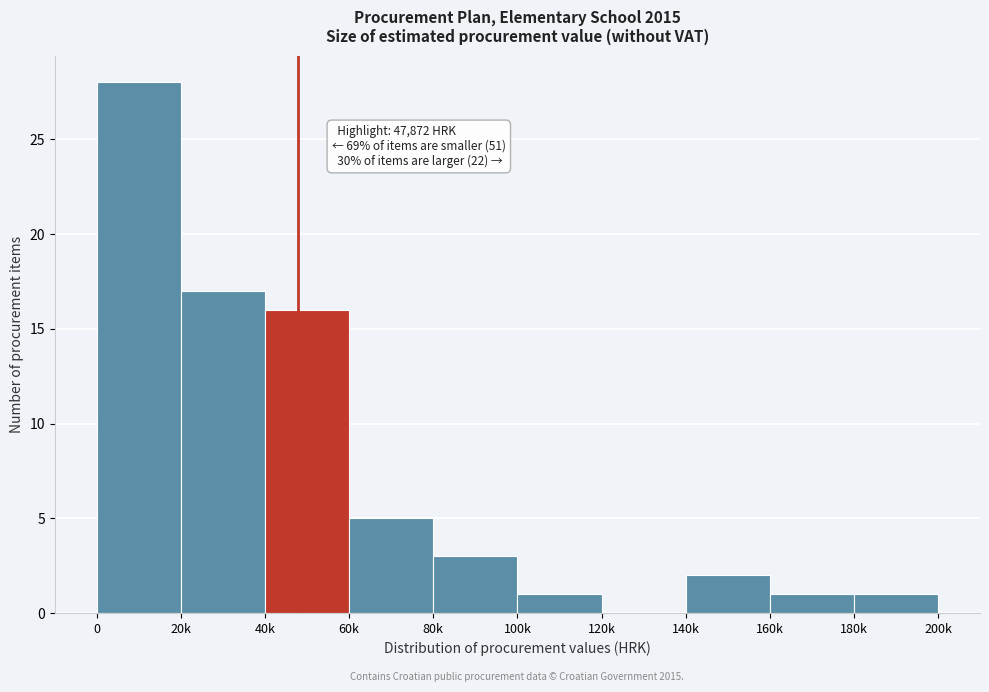

Reading right to left, transcribe all the data shown in this chart.

180k=1	160k=1	140k=2	120k=0	100k=1	80k=3	60k=5	40k=16	20k=17	0=28